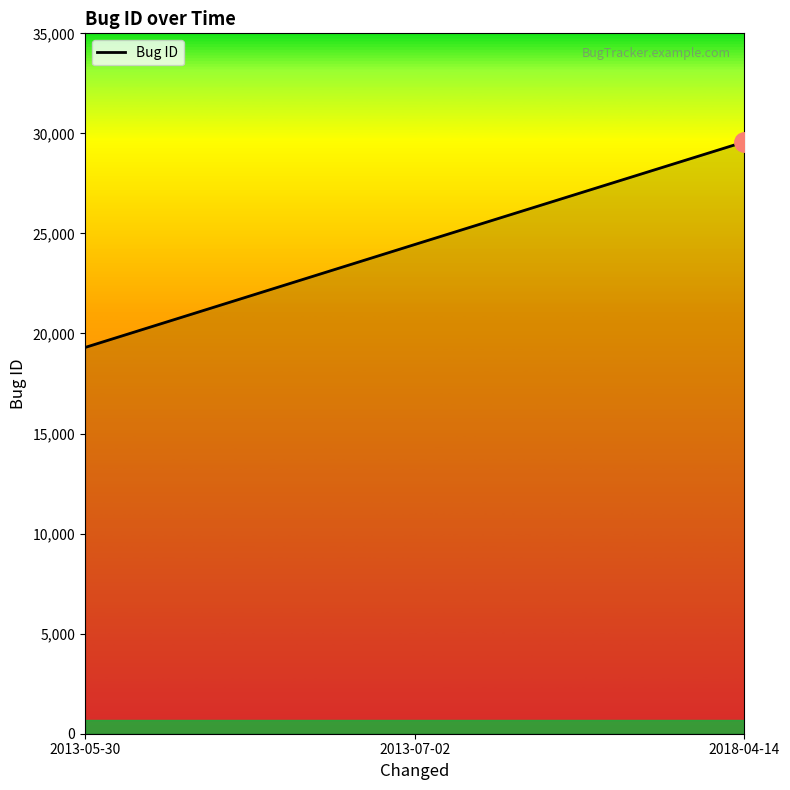

What is the approximate value at 2013-07-02?

24445